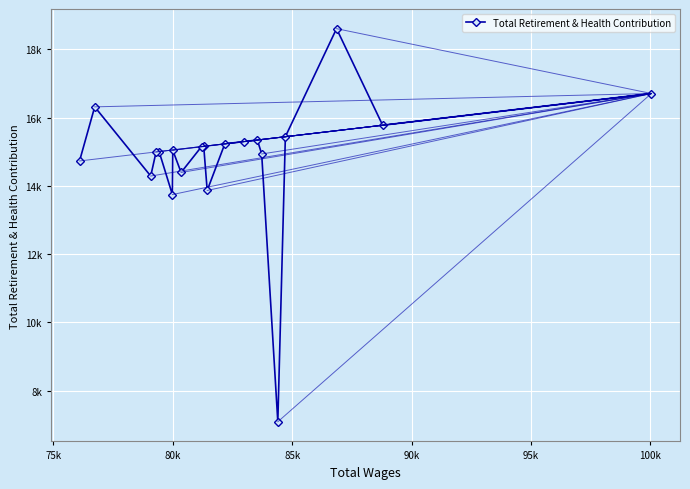

Is this an area chart (filled region under the line)?

No